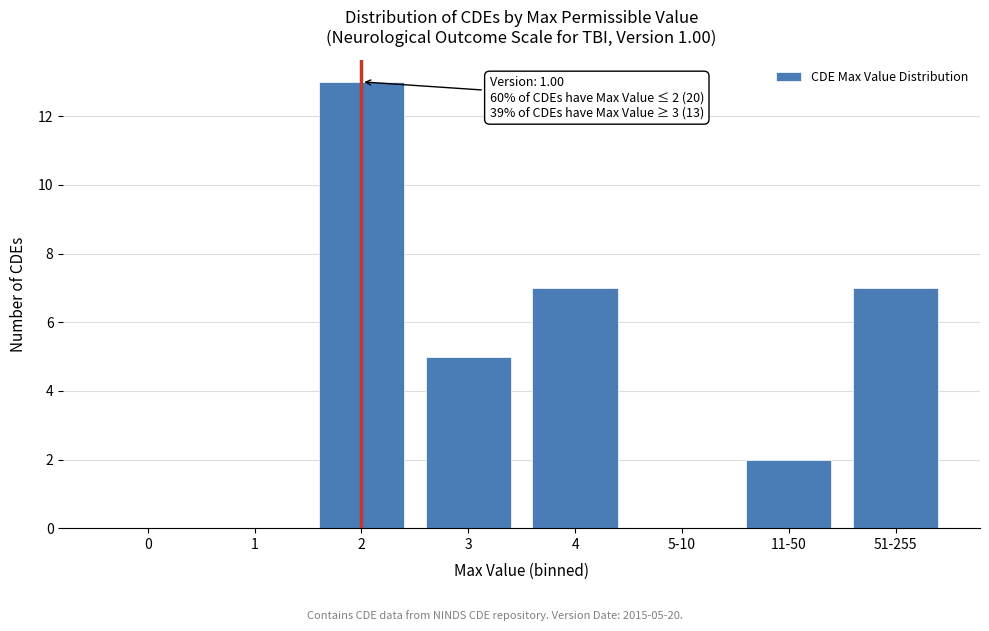

Reading left to right, extract all data points from this chart.

0=0	1=0	2=13	3=5	4=7	5-10=0	11-50=2	51-255=7